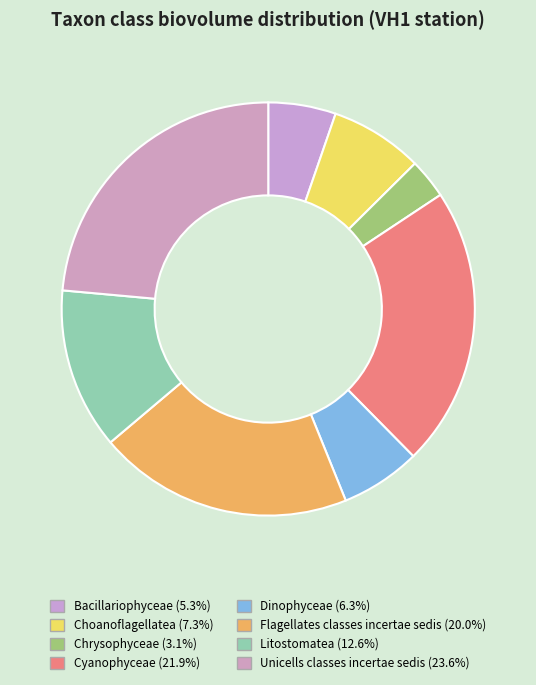

What is the smallest slice in the pie chart?

Chrysophyceae